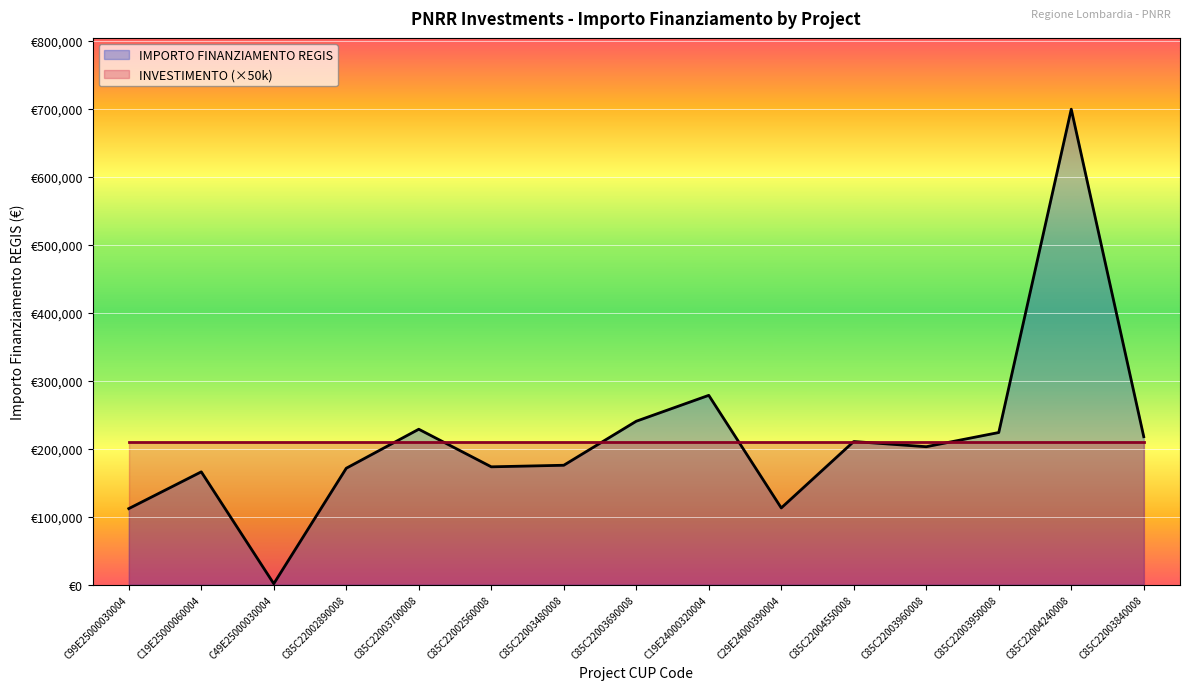

What is the label of the 2nd point from the left?

C19E25000060004